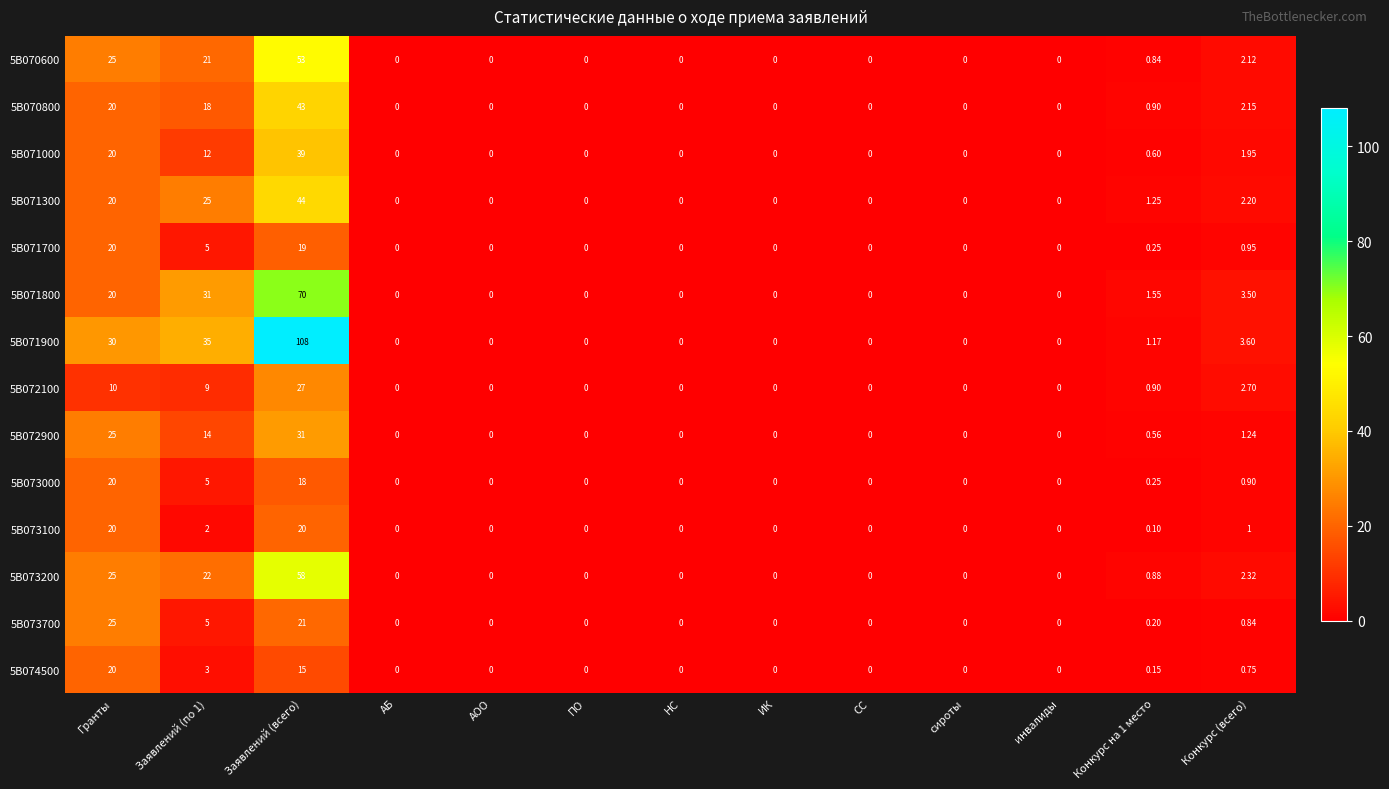

At which category is the sum across all series the highest?

Заявлений (всего)